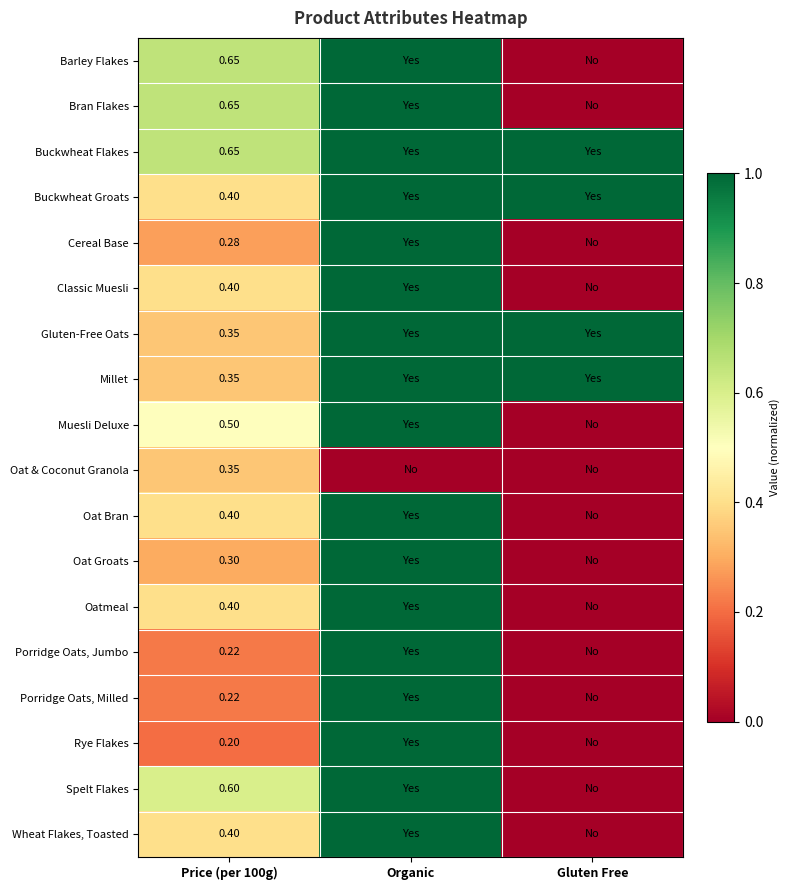

True or false: Muesli Deluxe has a value of 1.0 at Organic.

True